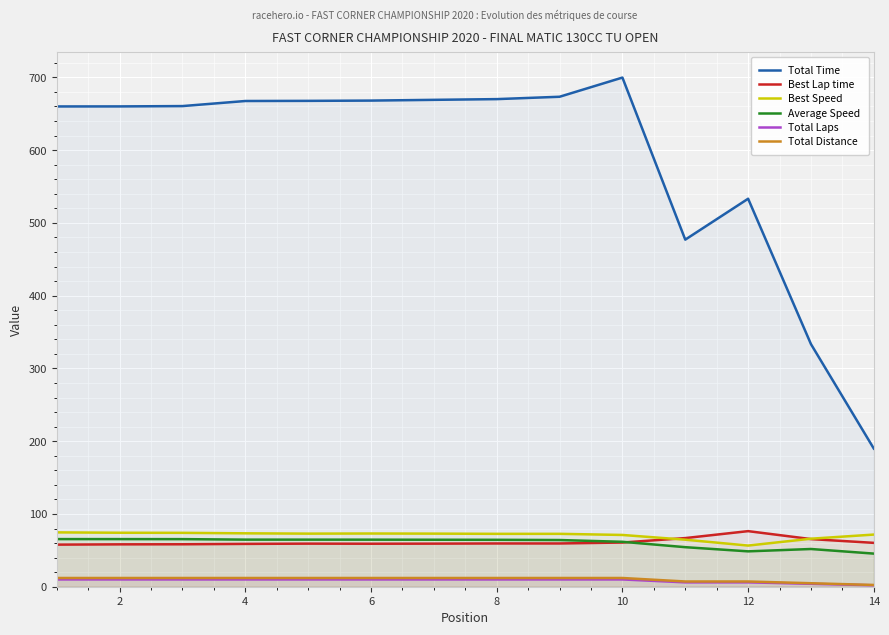

True or false: Total Distance and Best Speed intersect in this chart.

False